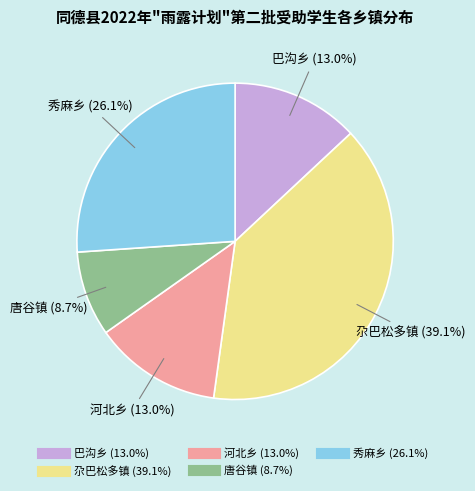

To the nearest percent, what is the average slice percentage?

20%